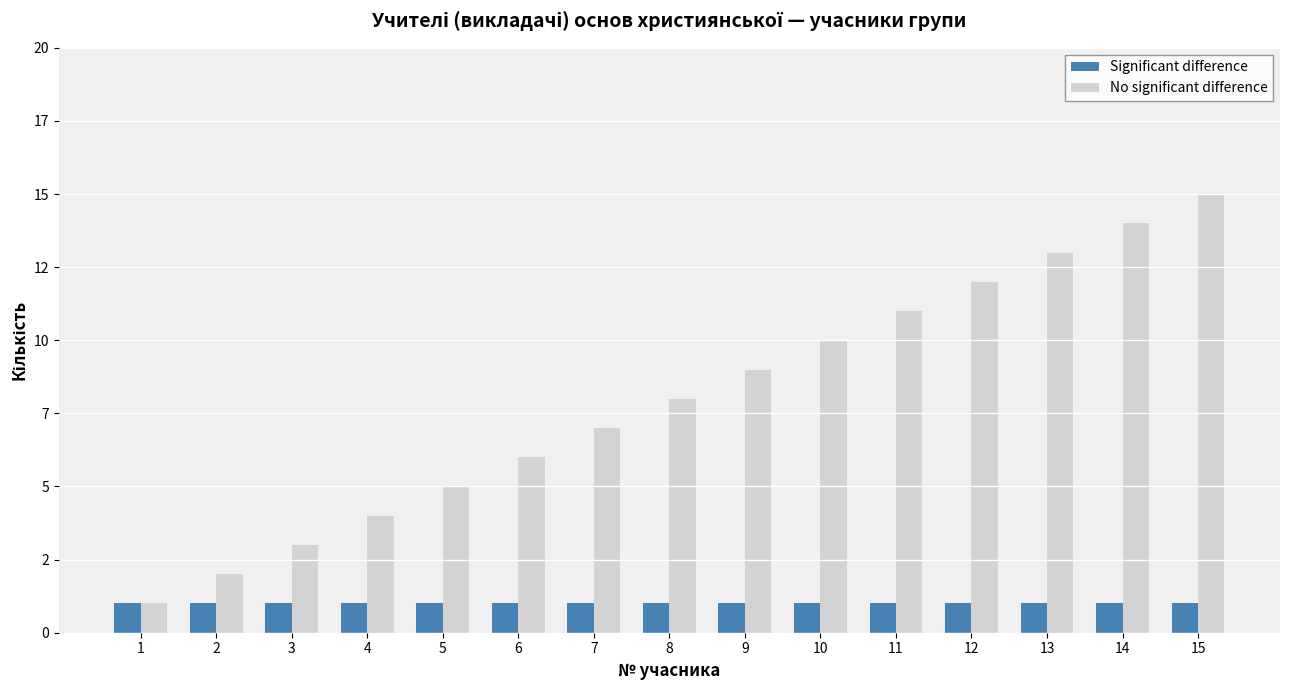

Which series has the largest total across all categories?

No significant difference